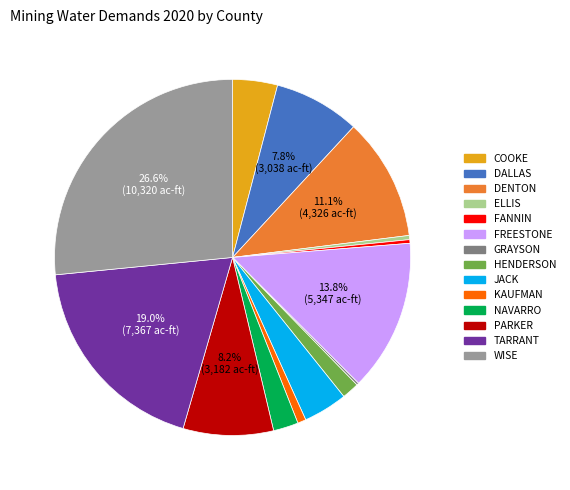

Approximately how many times larger is the value at TARRANT compared to WISE?

0.7